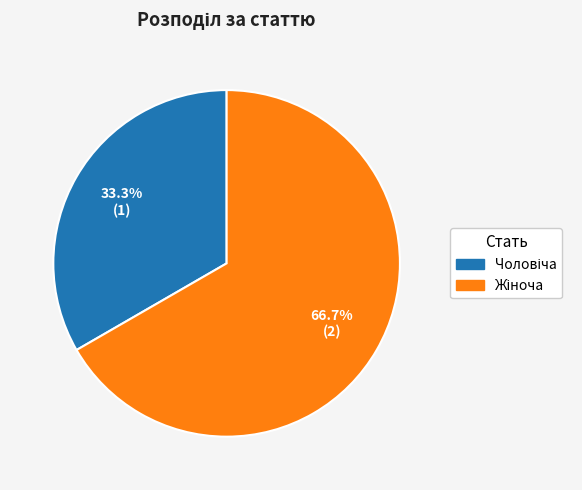

Does any single category account for the majority?

Yes